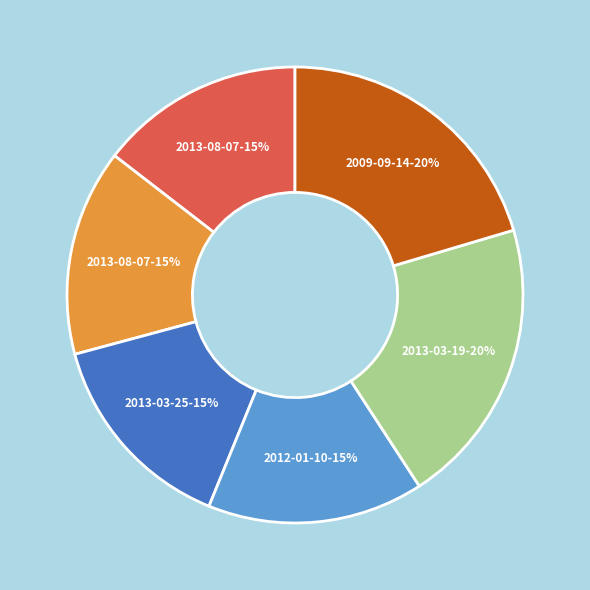

Does any single category account for the majority?

No